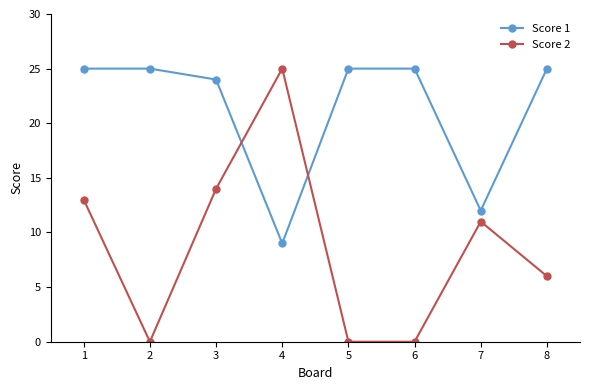

Rank the series at 4 from highest to lowest value.

Score 2, Score 1